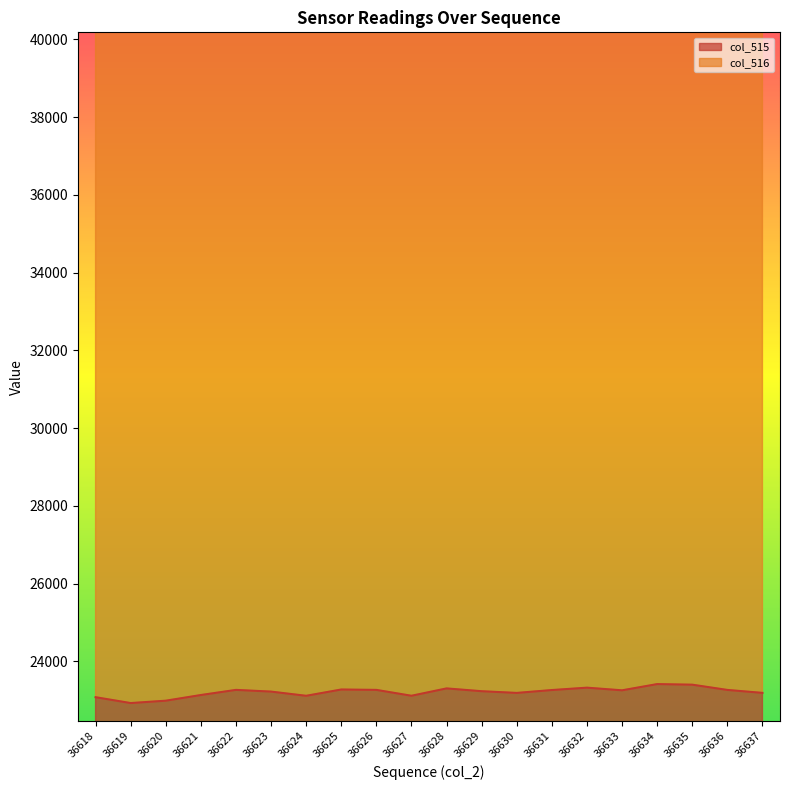

What is the difference between the maximum and second lowest values?

427